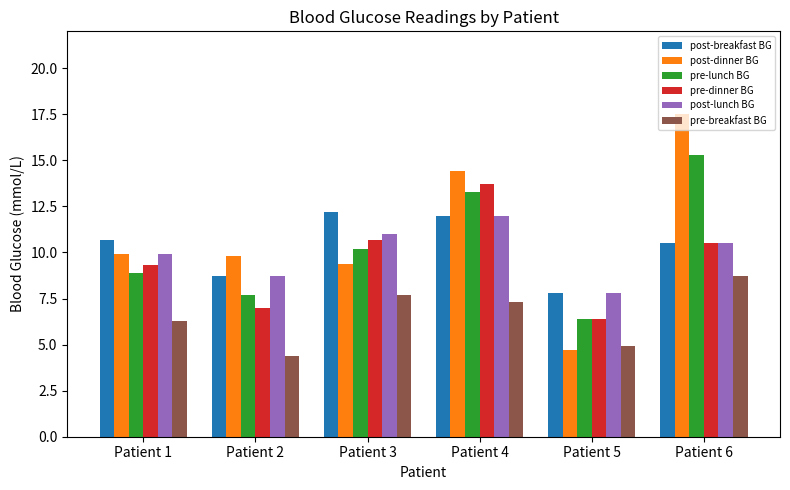

What is the difference between the highest and lowest values at Patient 4?

7.1